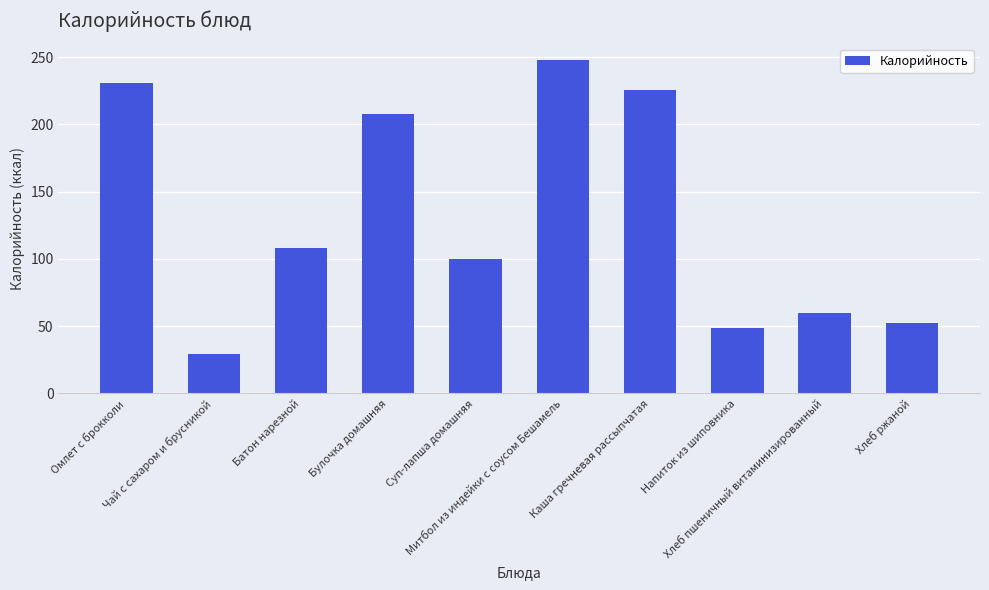

What is the sum of the values at Батон нарезной and Хлеб пшеничный витаминизированный?

167.7